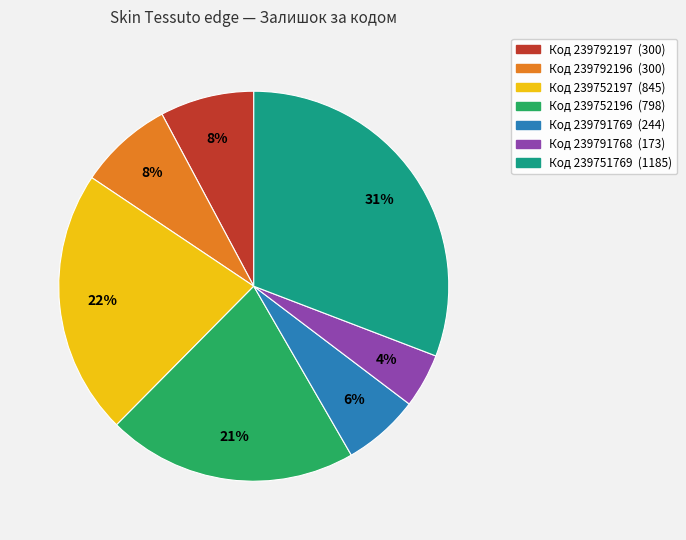

Is there a majority slice in this chart?

No